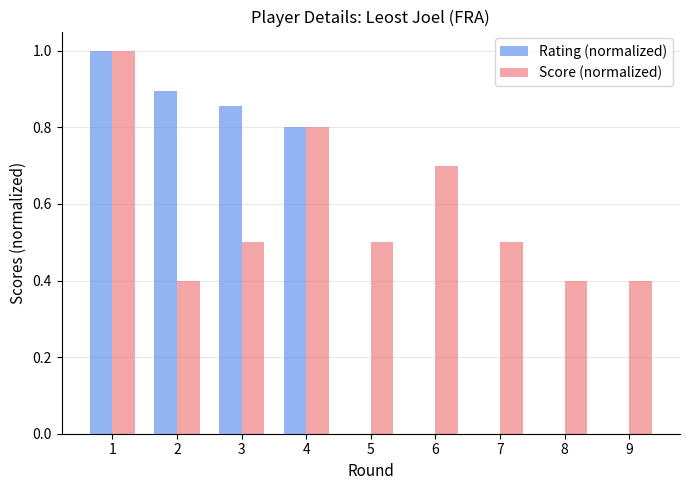

Which series has the widest spread of values?

Rating (normalized)